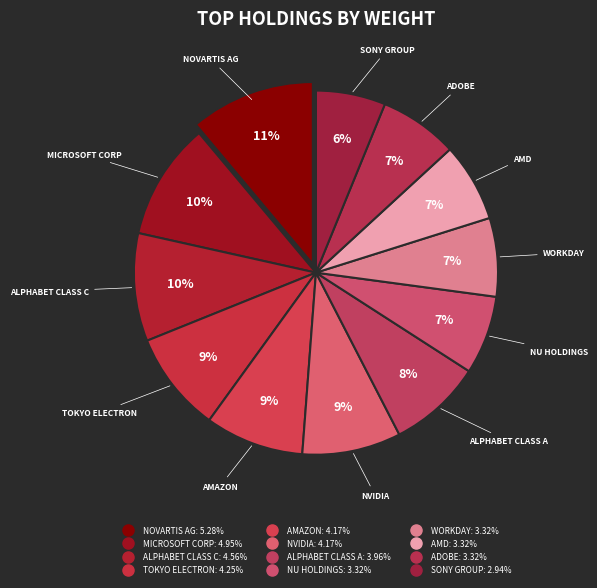

Does any single category account for the majority?

No